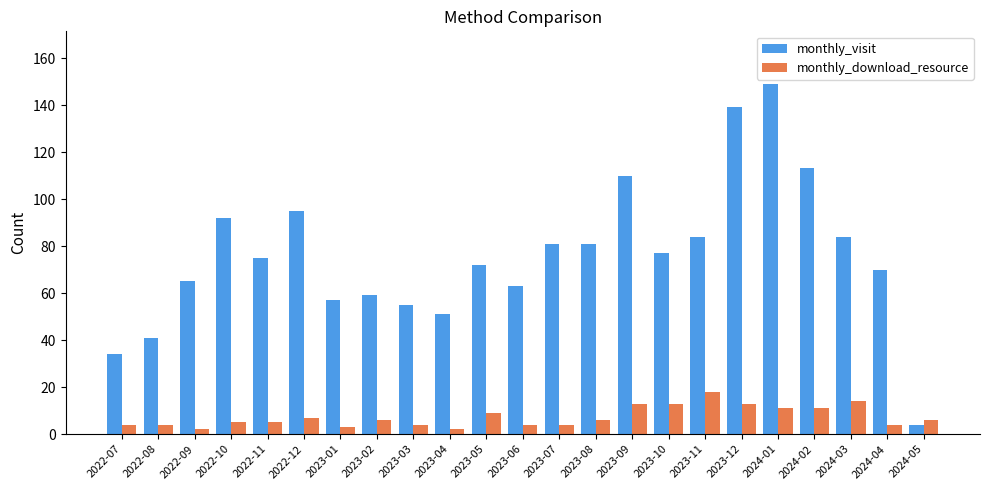

Which category has the highest value in the monthly_visit series?

2024-01